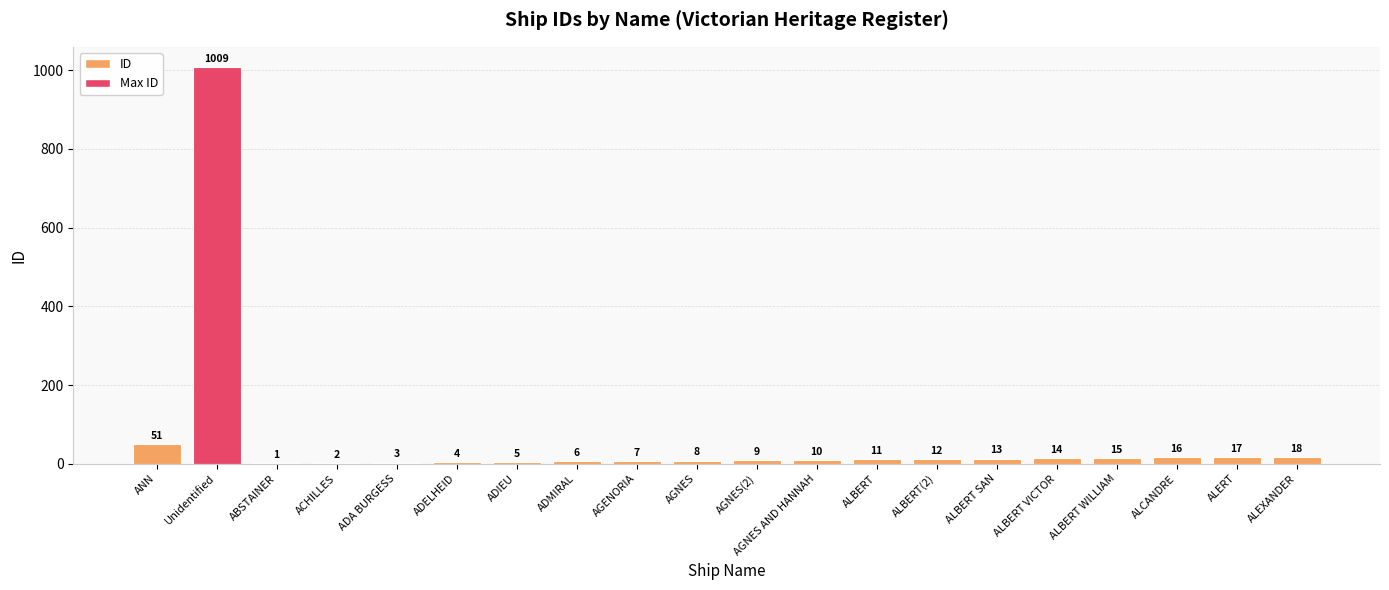

Where is the data nearest to the value 505?

ANN